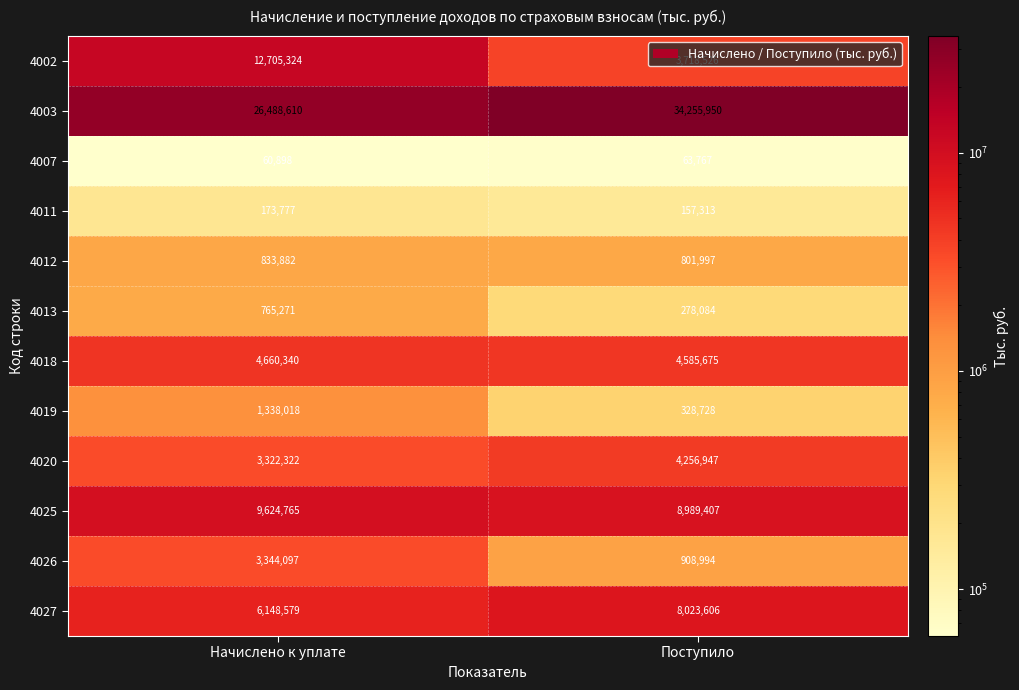

What is the total value across all series at Поступило?

66368994